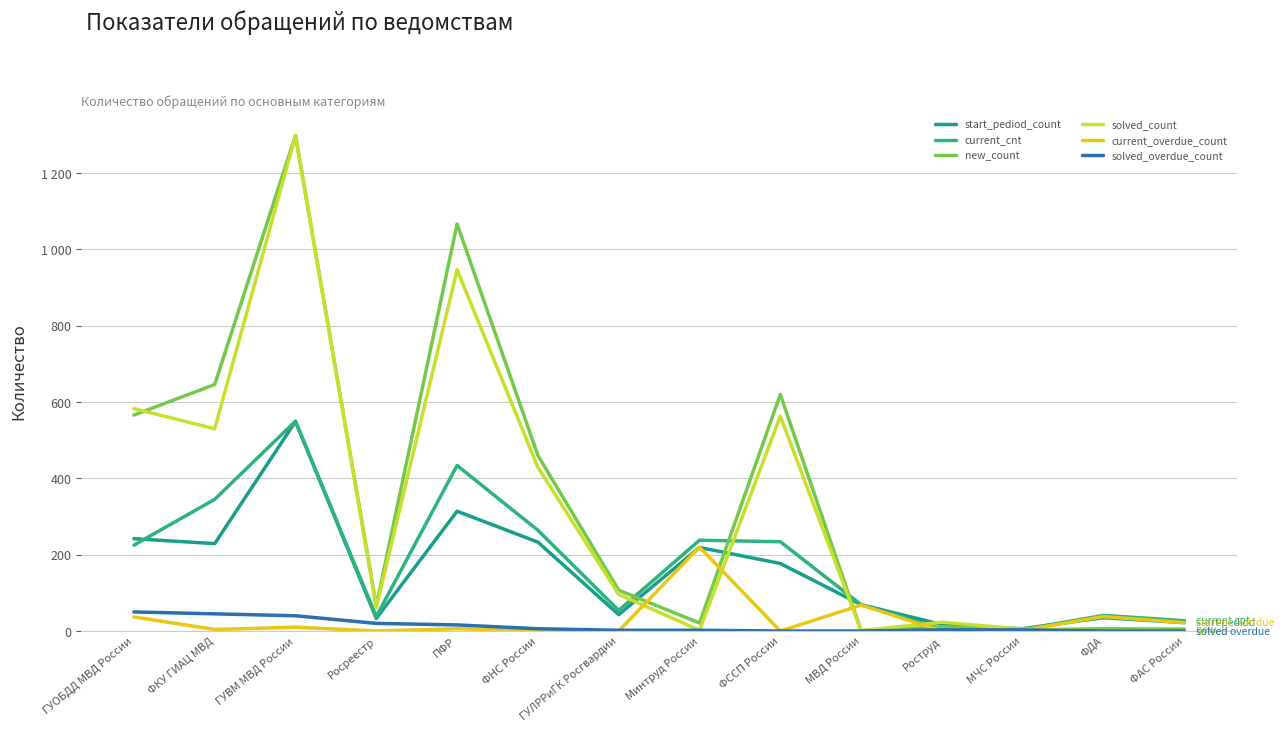

Does the chart display data point markers on the line(s)?

No